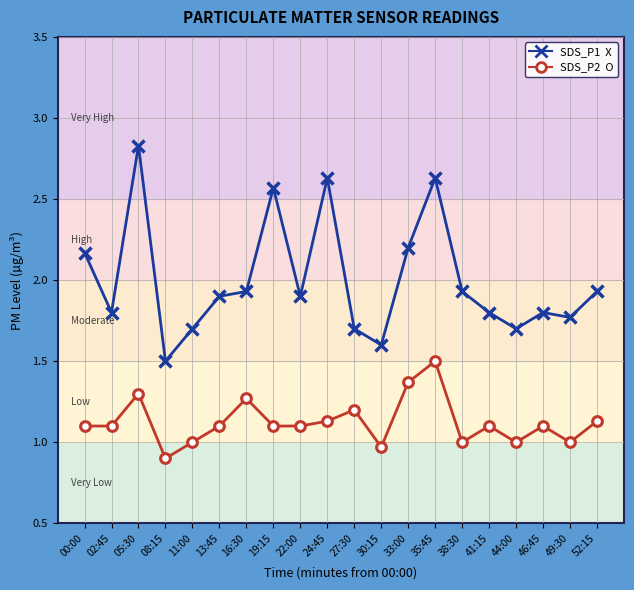

Count the number of data series in this chart.

2